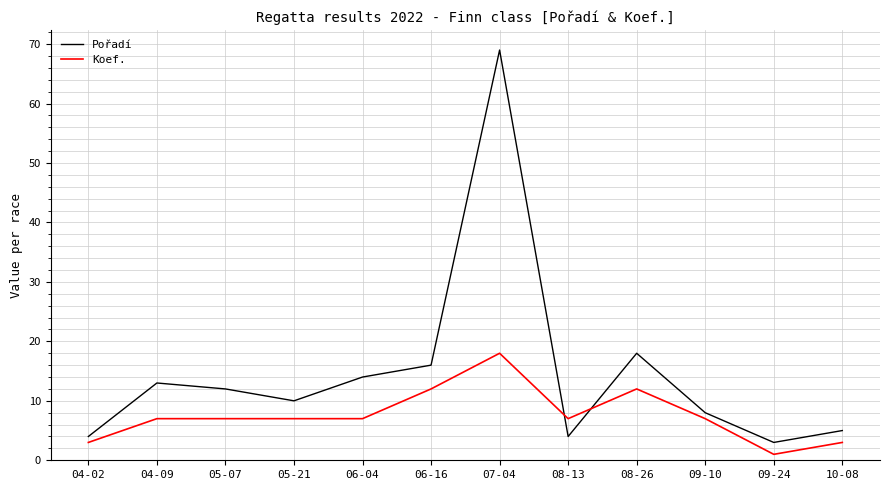

True or false: Pořadí has a value of 20 at 05-07.

False